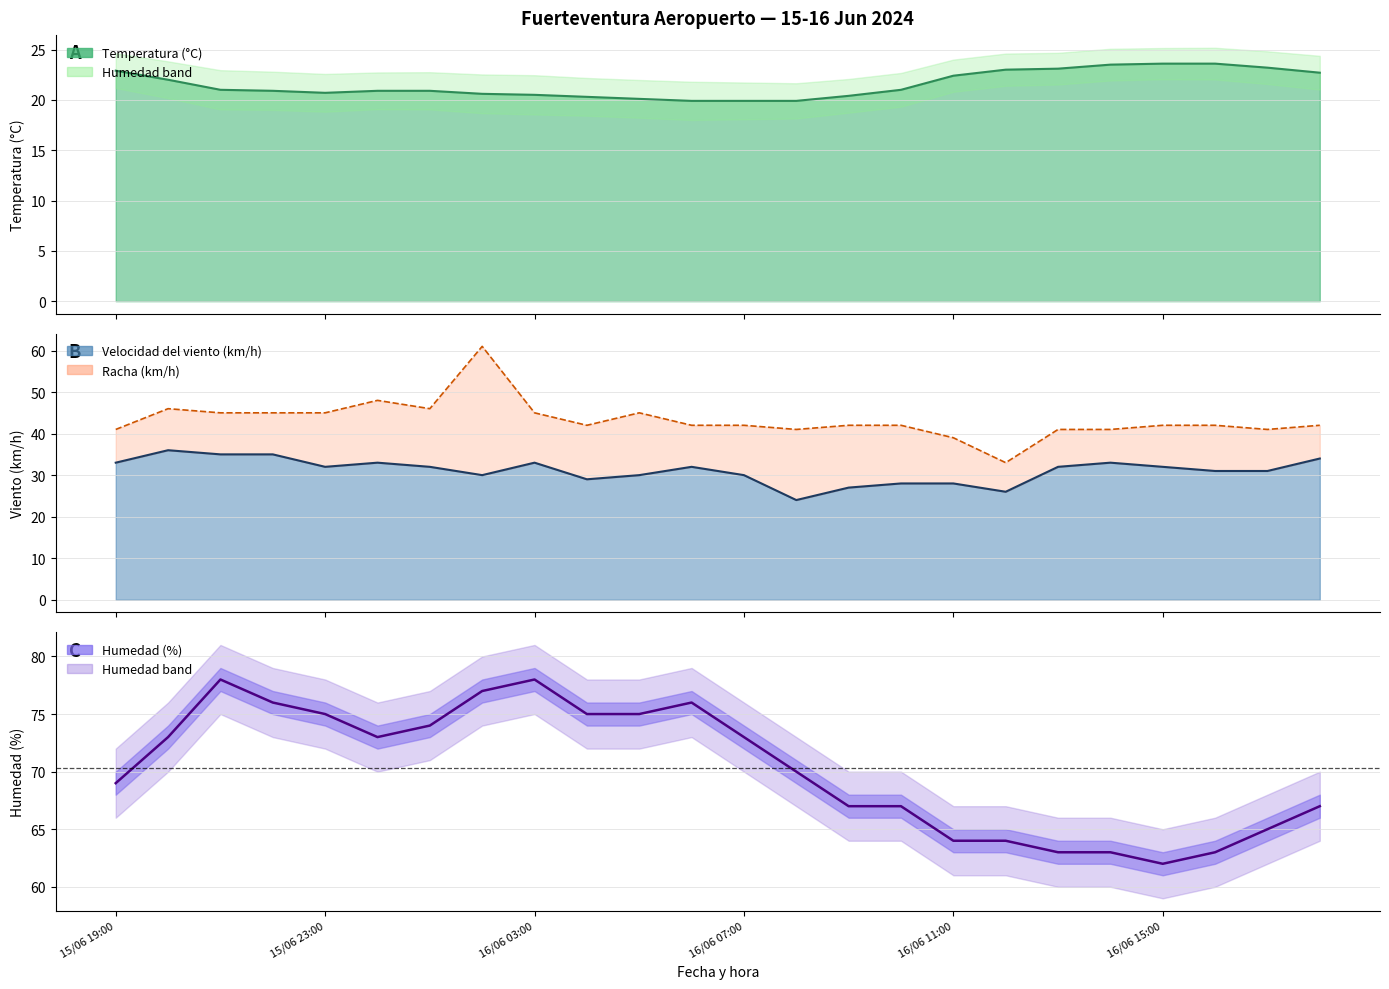

At which category does Temperatura (°C) reach its first local valley?

15/06 23:00